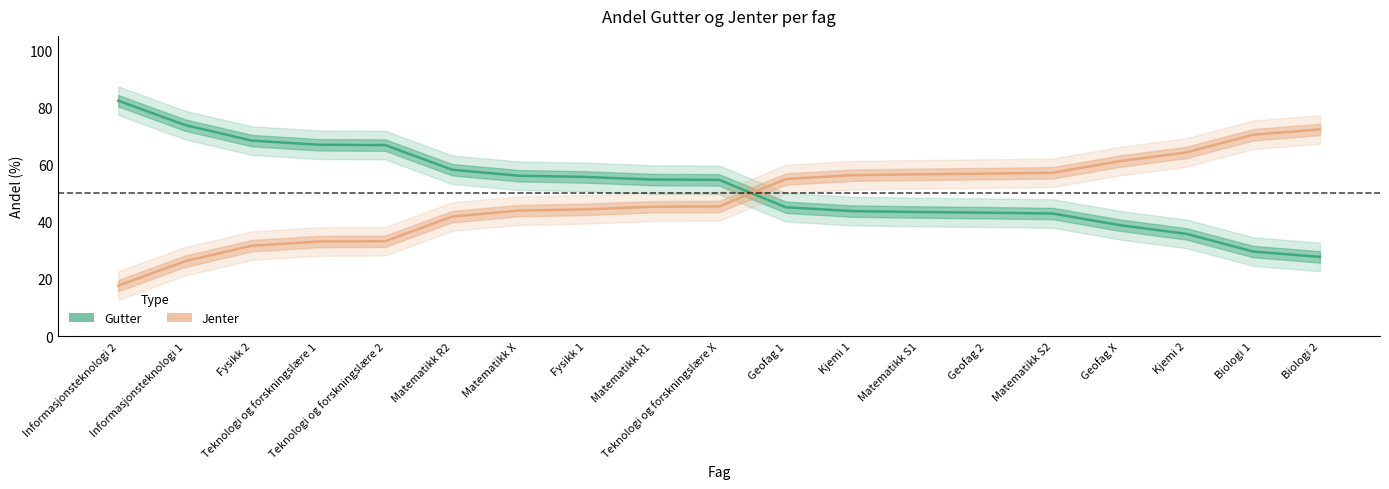

What are all the series names shown in the legend?

Gutter, Jenter